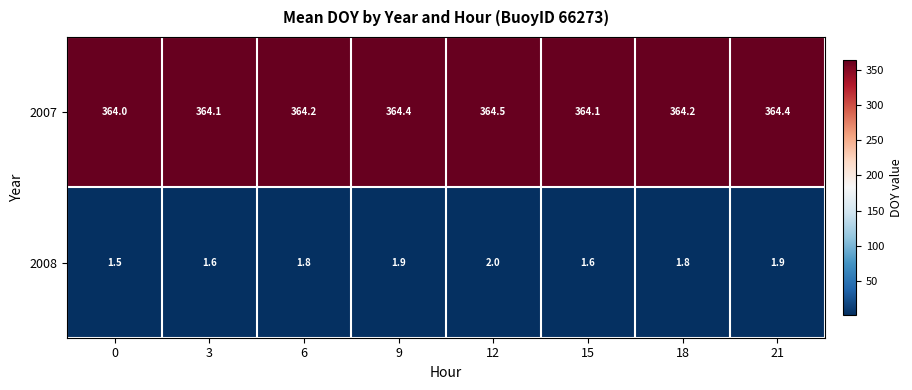

True or false: 2008 has a value of 0.6 at 15.

False